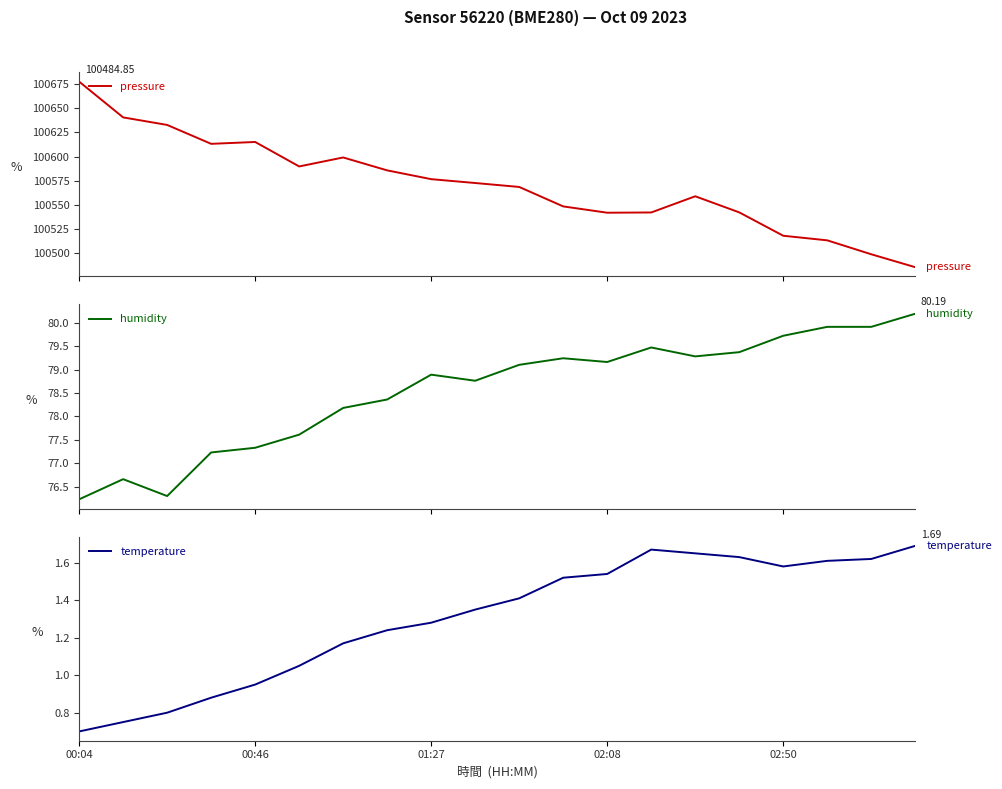

True or false: humidity has a value of 128.9 at 9.

False